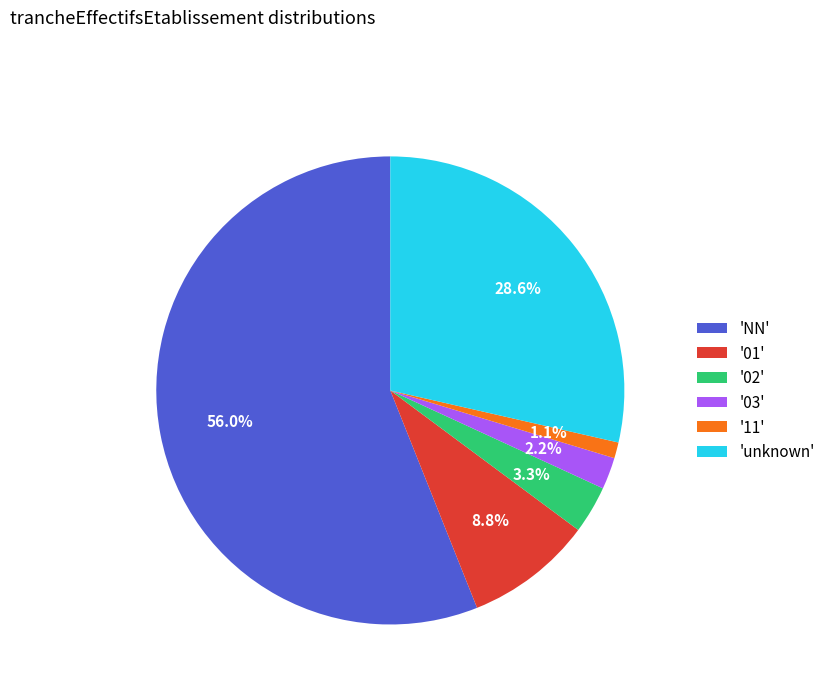

Between 'NN' and 'unknown', which is larger?

'NN'